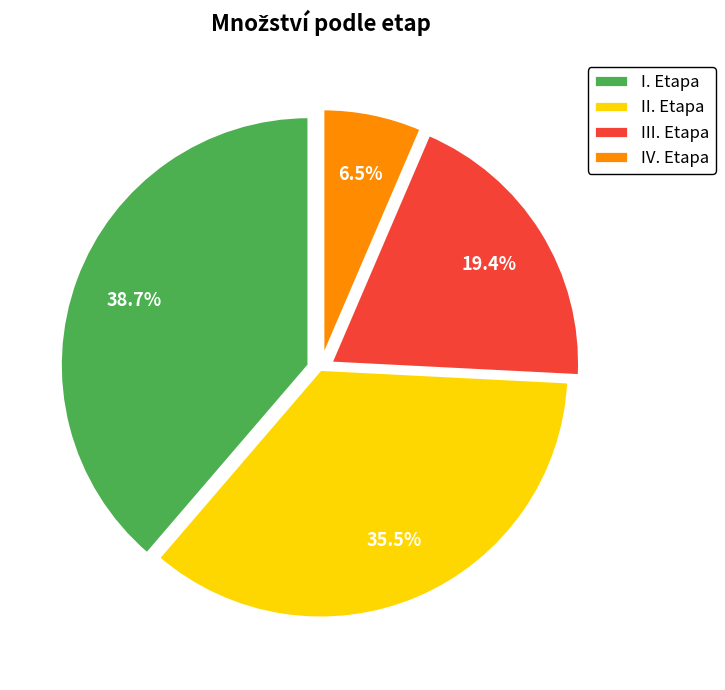

Do I. Etapa and IV. Etapa together represent more than half of the pie?

No